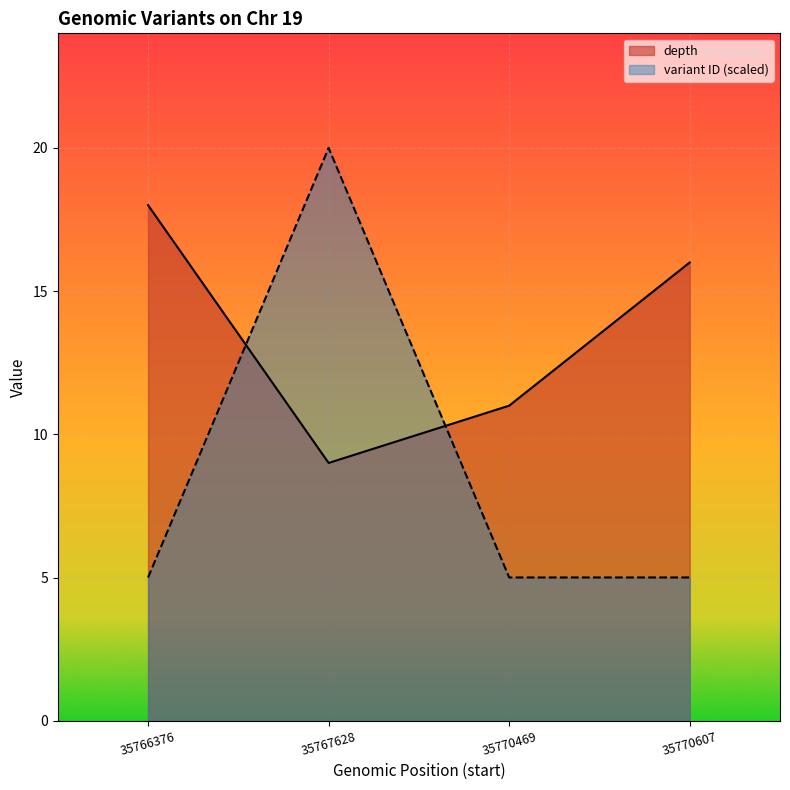

At which label is depth closest to 13?

35770469